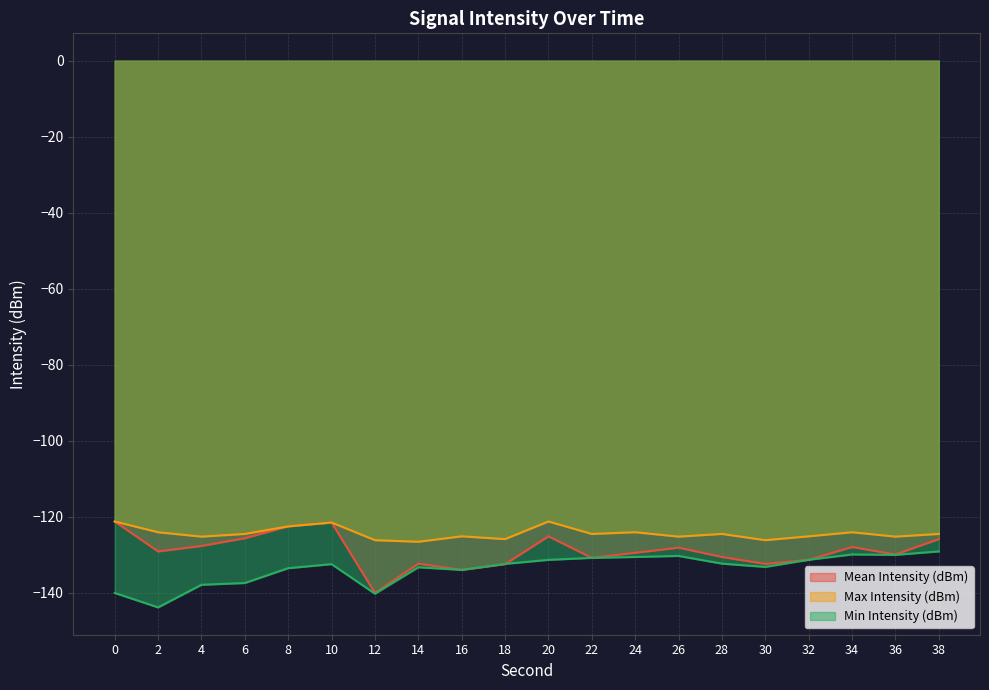

What is the total value across all series at 18?

-390.9